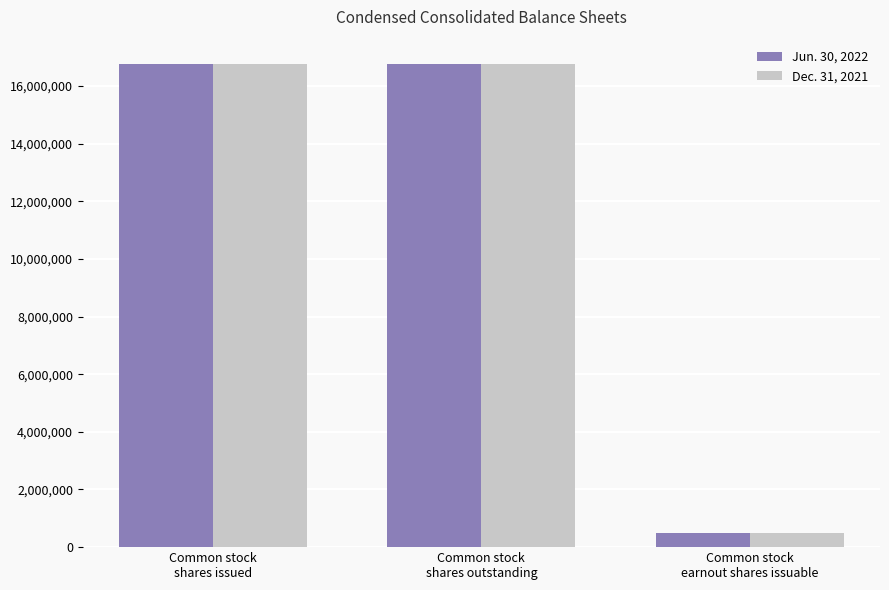

What is the greatest value displayed?

16767690